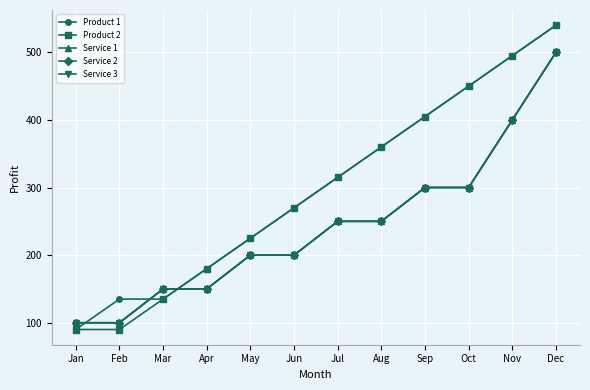

Reading left to right, transcribe all the data shown in this chart.

Product 1: Jan=90	Feb=135	Mar=135	Apr=180	May=225	Jun=270	Jul=315	Aug=360	Sep=405	Oct=450	Nov=495	Dec=540
Product 2: Jan=90	Feb=90	Mar=135	Apr=180	May=225	Jun=270	Jul=315	Aug=360	Sep=405	Oct=450	Nov=495	Dec=540
Service 1: Jan=100	Feb=100	Mar=150	Apr=150	May=200	Jun=200	Jul=250	Aug=250	Sep=300	Oct=300	Nov=400	Dec=500
Service 2: Jan=100	Feb=100	Mar=150	Apr=150	May=200	Jun=200	Jul=250	Aug=250	Sep=300	Oct=300	Nov=400	Dec=500
Service 3: Jan=100	Feb=100	Mar=150	Apr=150	May=200	Jun=200	Jul=250	Aug=250	Sep=300	Oct=300	Nov=400	Dec=500